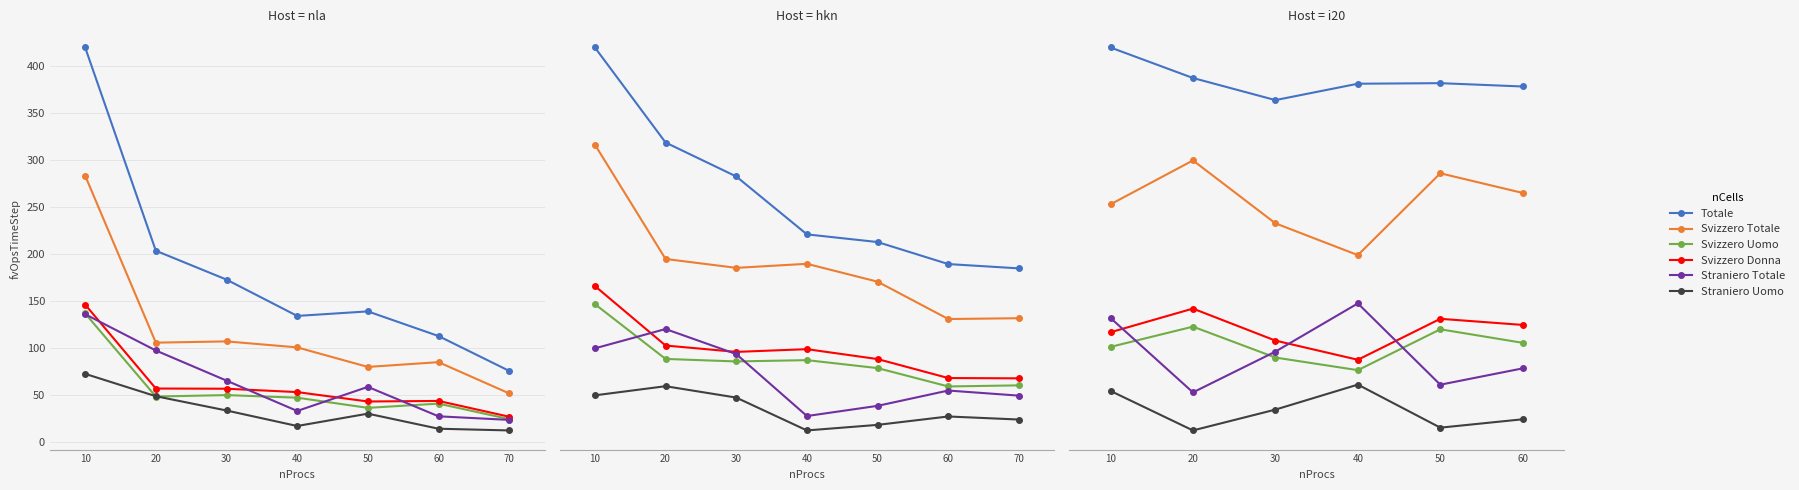

What is the difference between the maximum and minimum values in the Totale series?

4.7